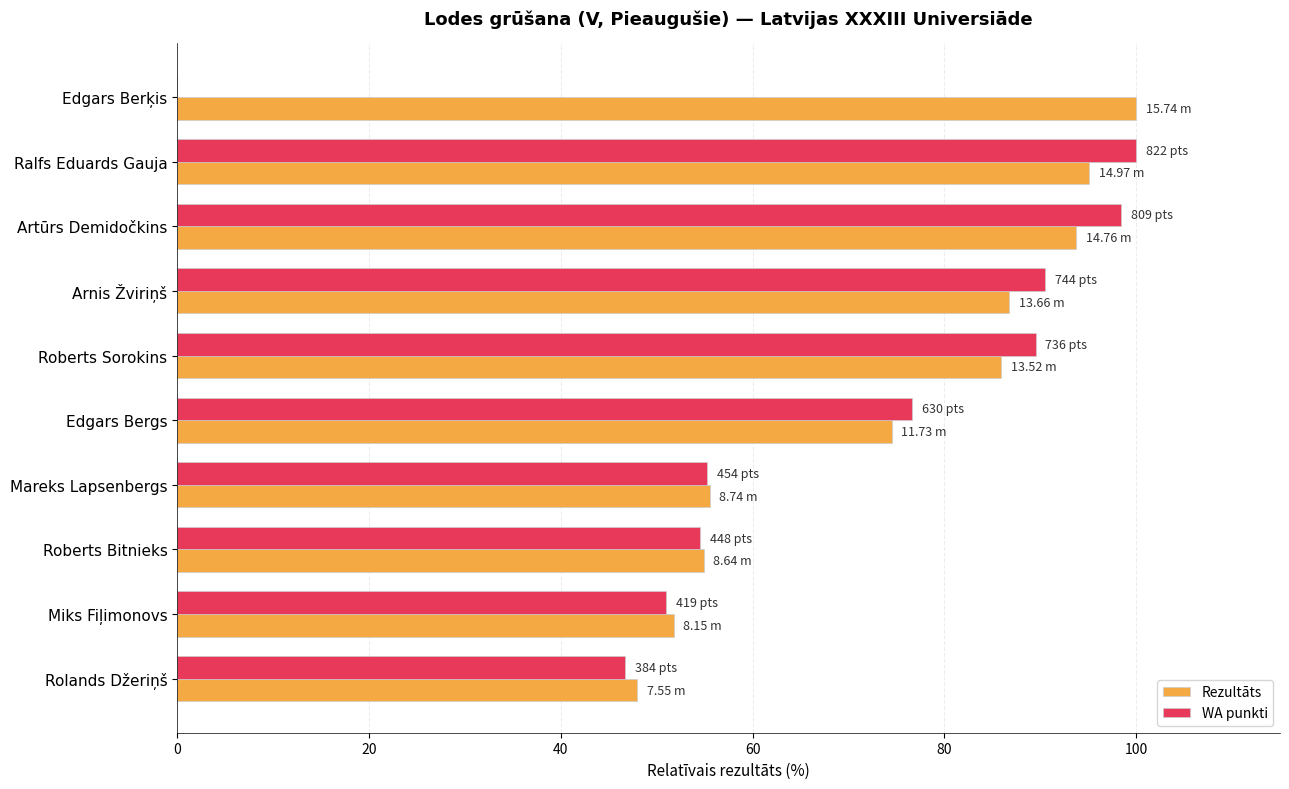

Is the value of Rezultāts at Edgars Berķis greater than the value of WA punkti at Arnis Žviriņš?

Yes